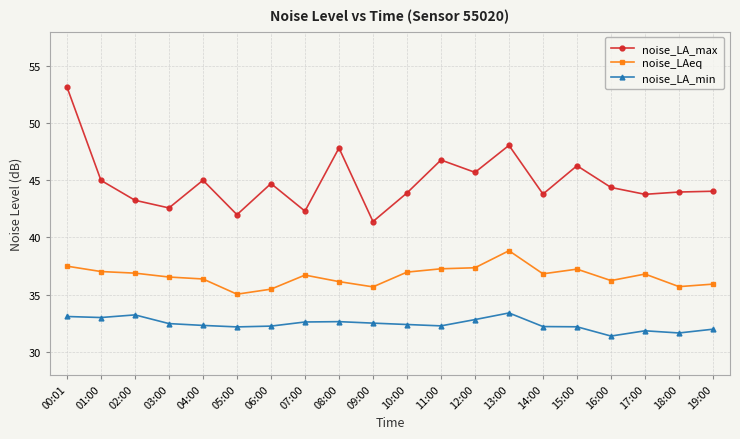

What is the total value across all series at 02:00?

113.4